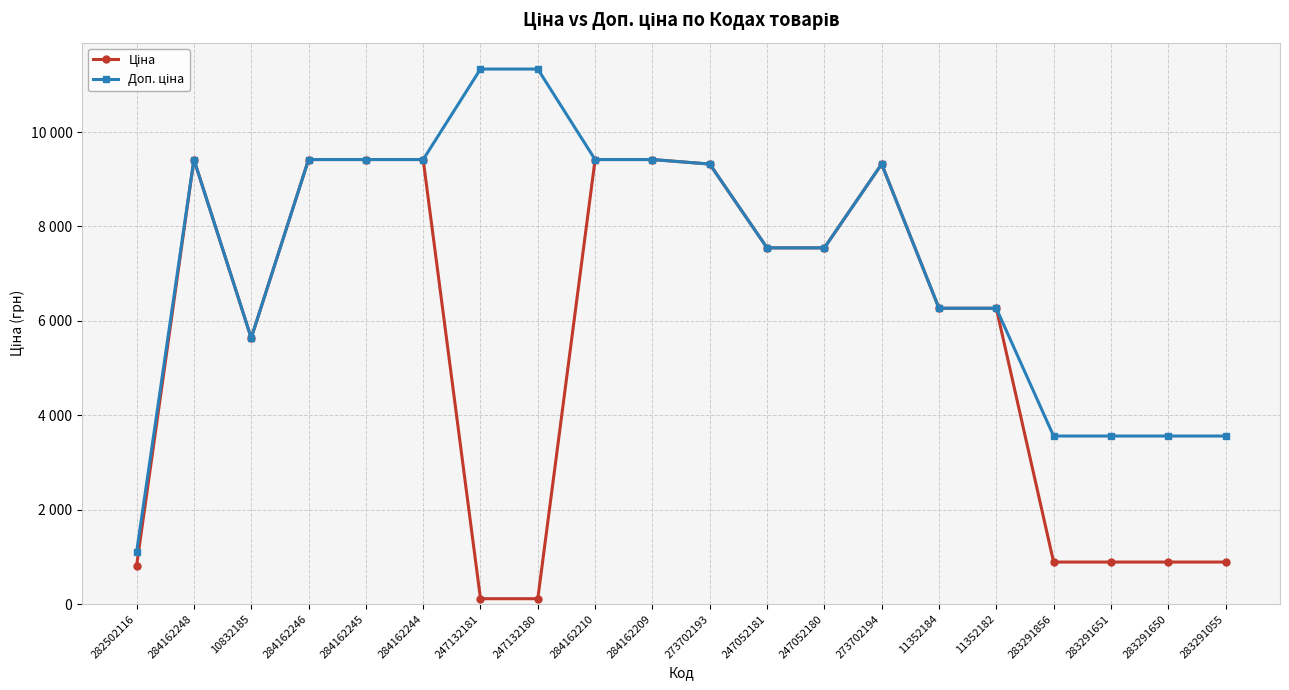

List the series in order of their peak value, highest first.

Доп. ціна, Ціна